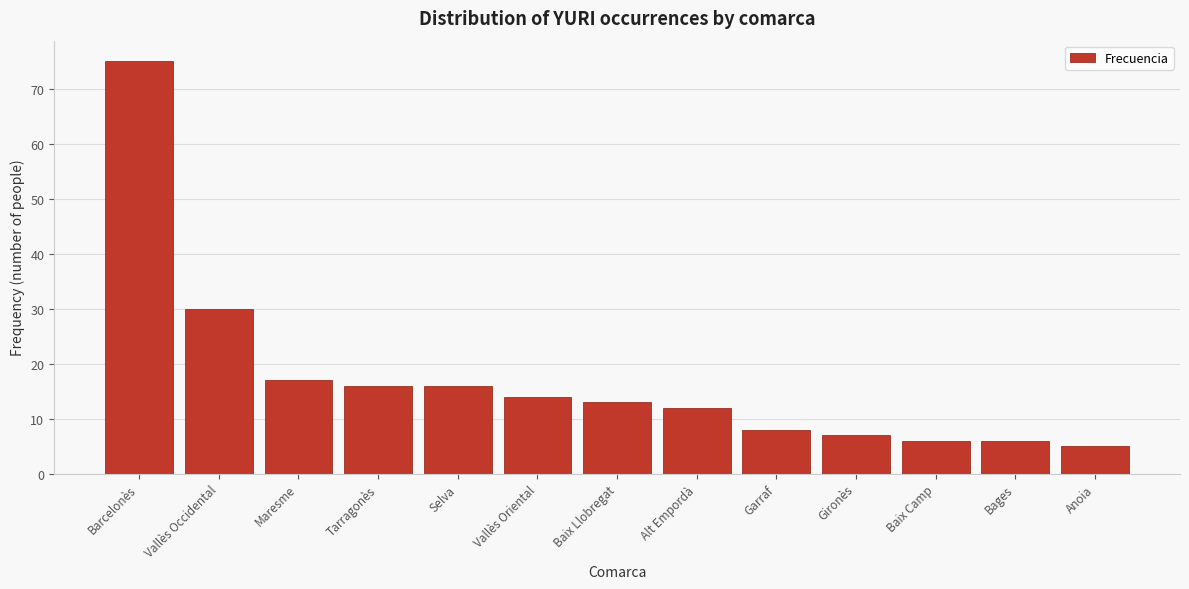

Reading right to left, list all the values displayed in this chart.

Anoia=5	Bages=6	Baix Camp=6	Gironès=7	Garraf=8	Alt Empordà=12	Baix Llobregat=13	Vallès Oriental=14	Selva=16	Tarragonès=16	Maresme=17	Vallès Occidental=30	Barcelonès=75